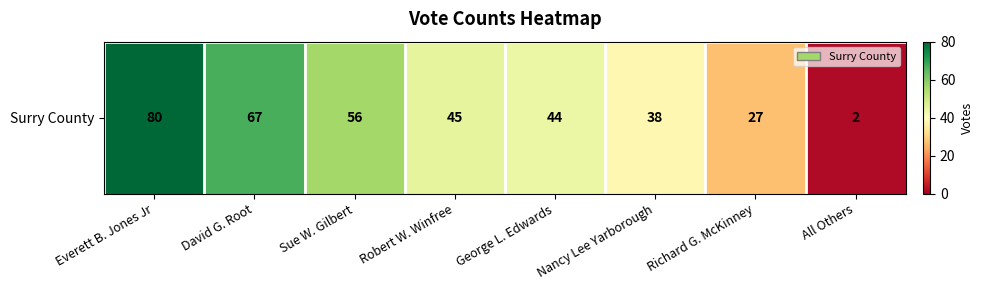

What is the sum of the values at Sue W. Gilbert and Robert W. Winfree?

101